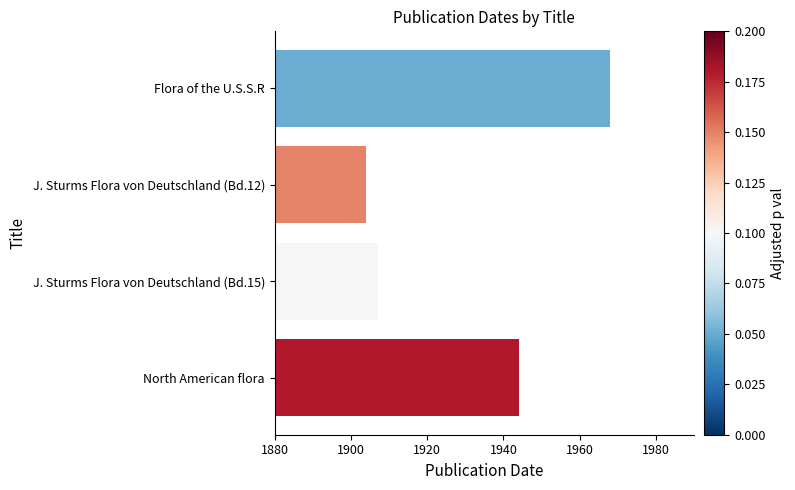

Rank the categories by value from highest to lowest.

Flora of the U.S.S.R, North American flora, J. Sturms Flora von Deutschland (Bd.15), J. Sturms Flora von Deutschland (Bd.12)